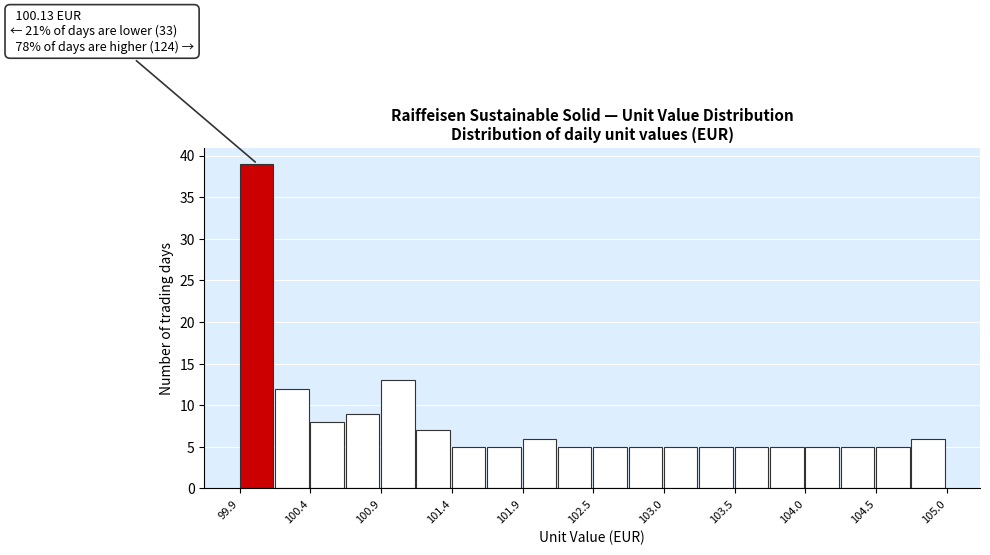

Read against the x-axis, roughly where is the centre of the tallest bar?

100.0